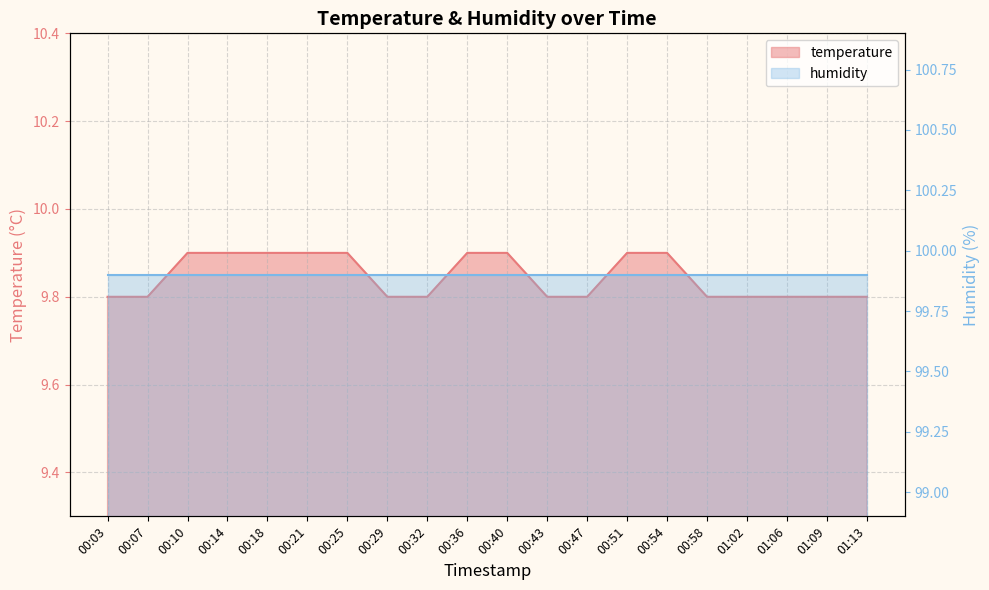

What is the difference between the values at 01:13 and 00:25?

0.1